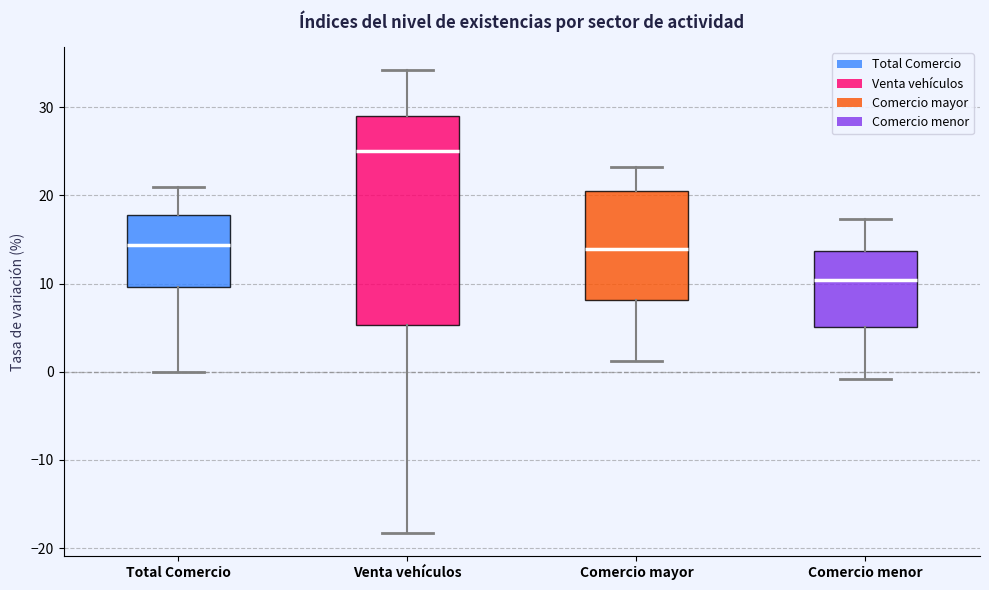

Where is the lower edge of the box for Venta vehículos on the y-axis? The values are not printed on the chart, so give them approximately, as read against the axis.

5